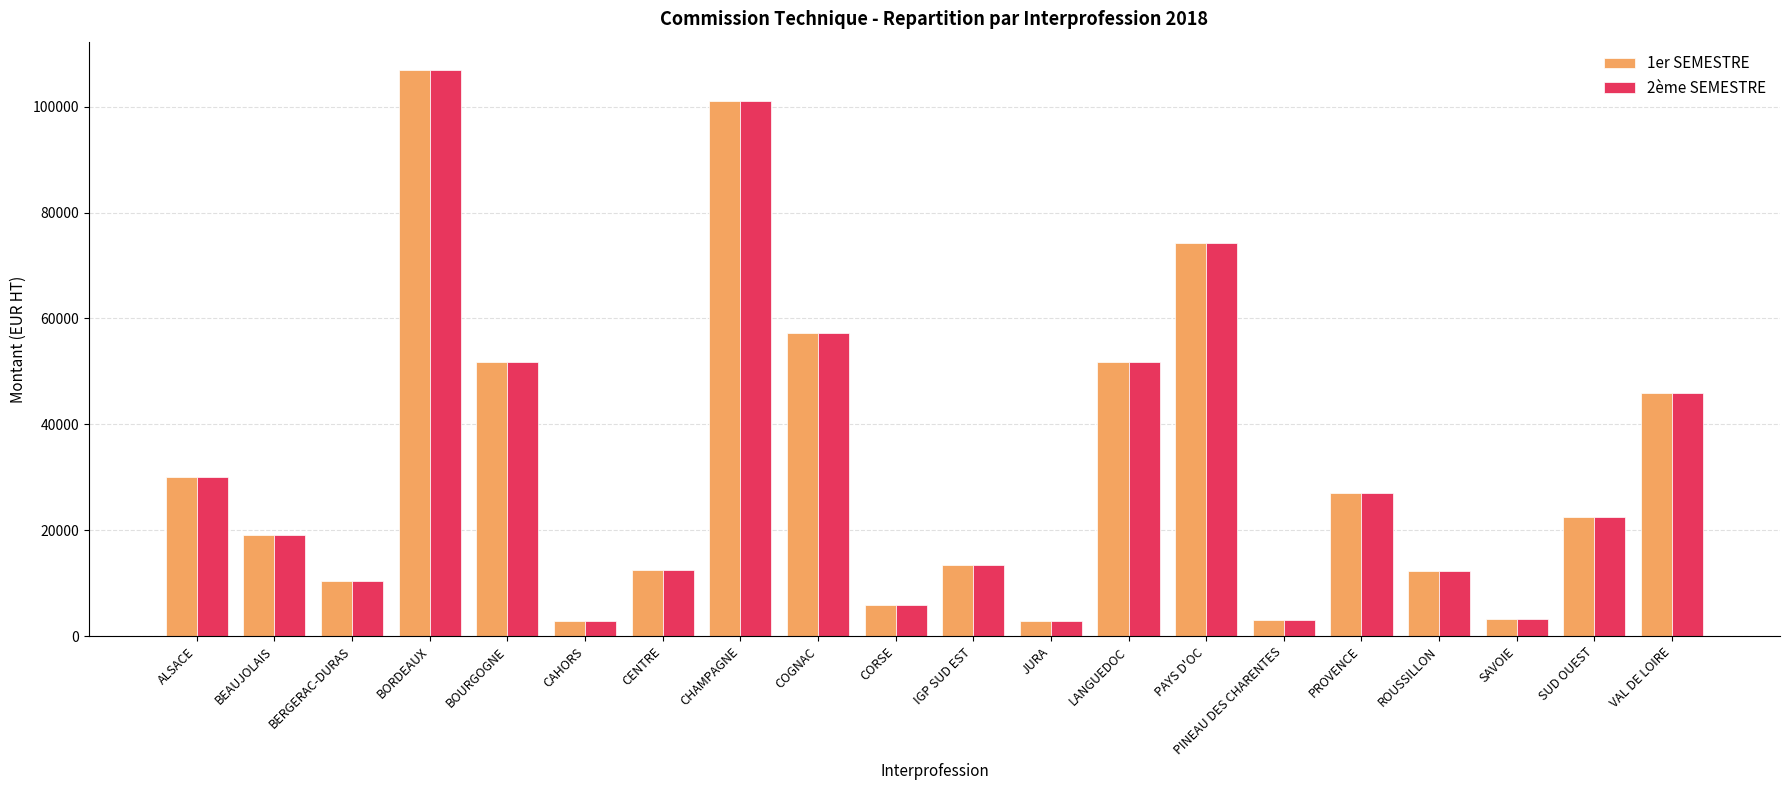

What is the total value across all series at BEAUJOLAIS?

38316.0